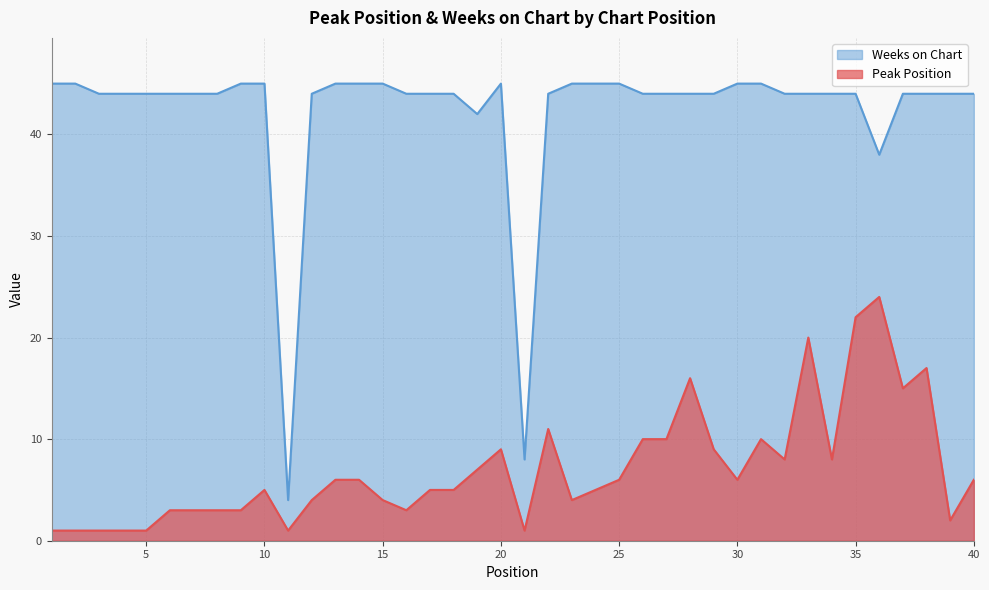

How many lines are shown in the chart?

2